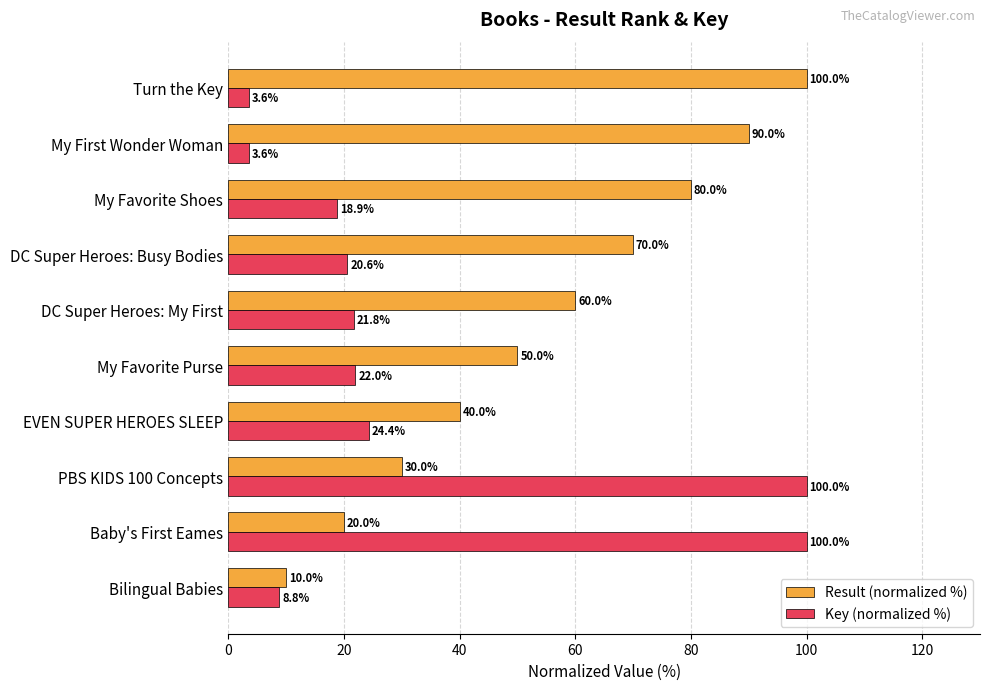

What are all the series names shown in the legend?

Result (normalized %), Key (normalized %)